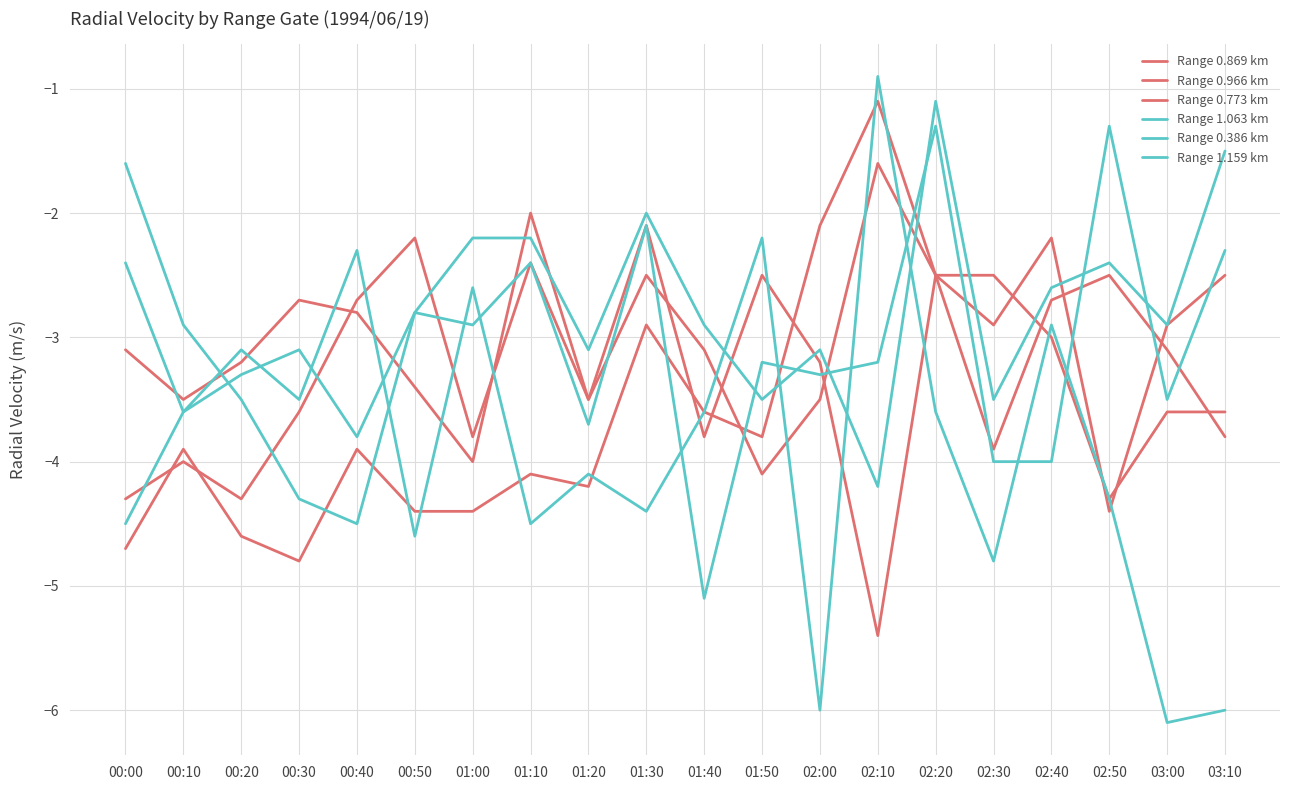

Is this an area chart (filled region under the line)?

No